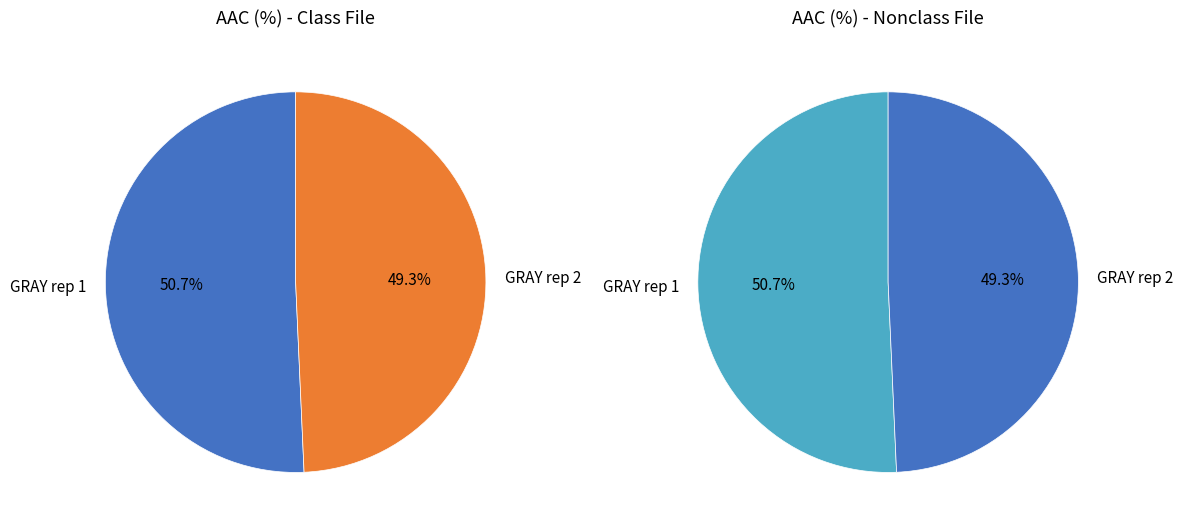

Which category accounts for the majority?

GRAY rep 1